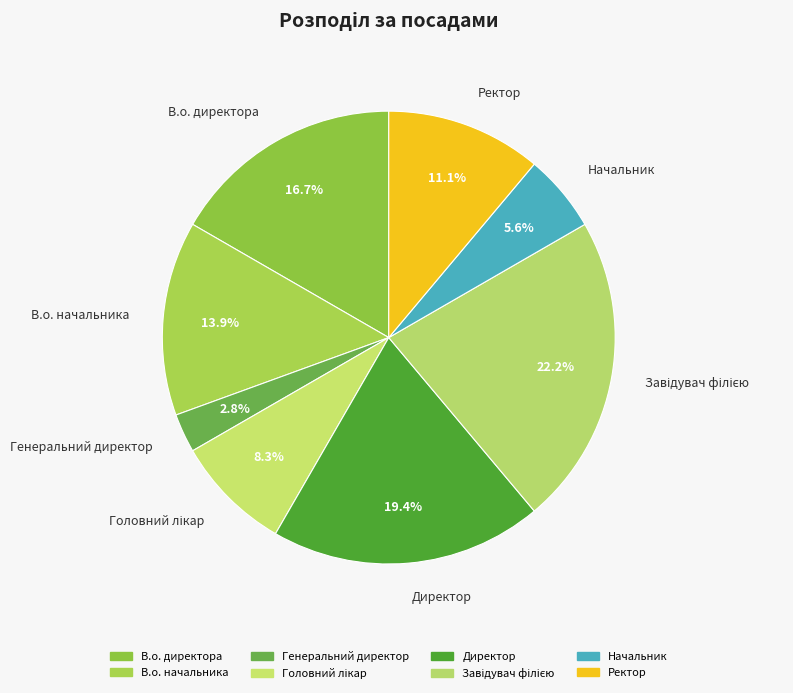

Is there a majority slice in this chart?

No